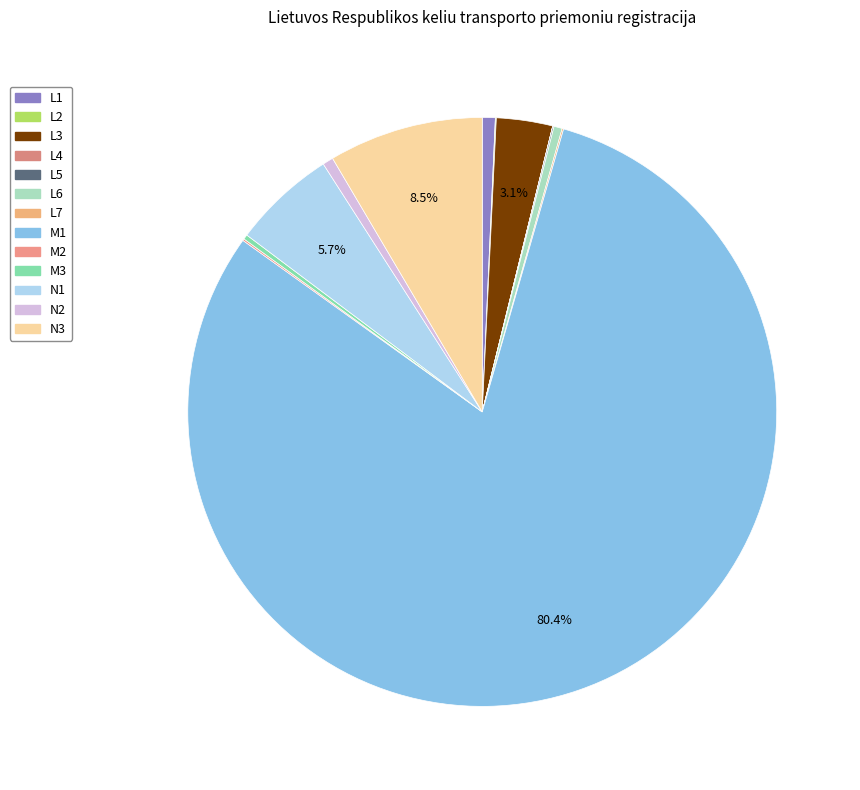

Count the number of slices in the pie.

13